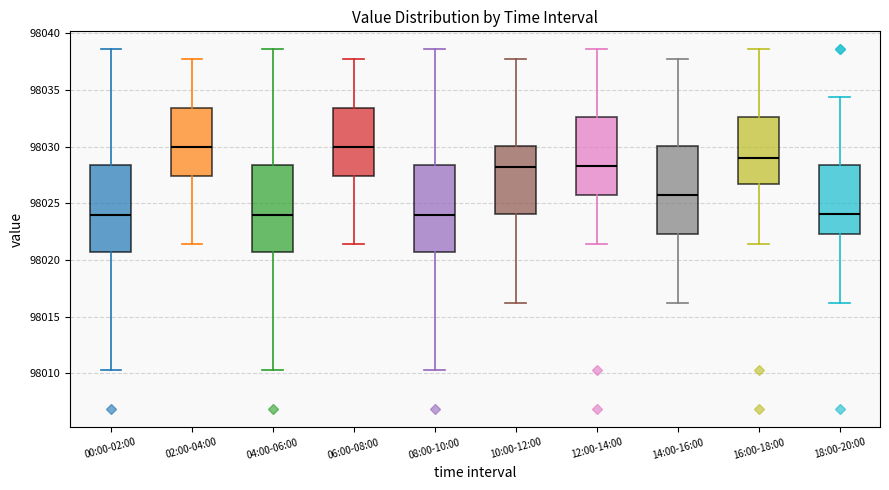

Where does the lower whisker of the box for 18:00-20:00 end on the y-axis? The values are not printed on the chart, so give them approximately, as read against the axis.

98016.0